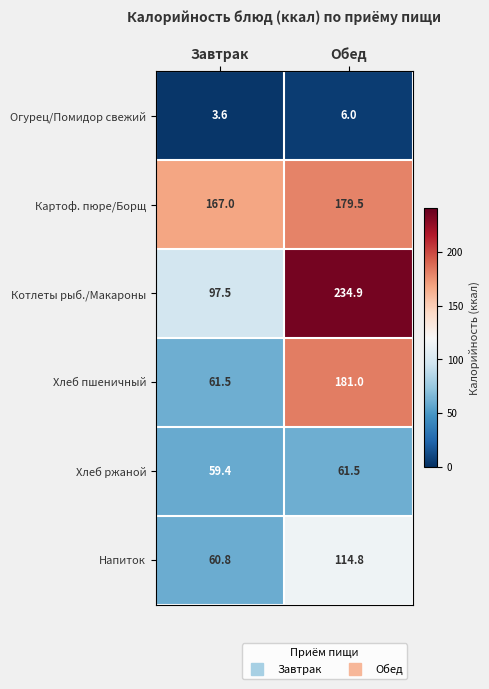

At which label is Котлеты рыб./Макароны closest to 166?

Завтрак